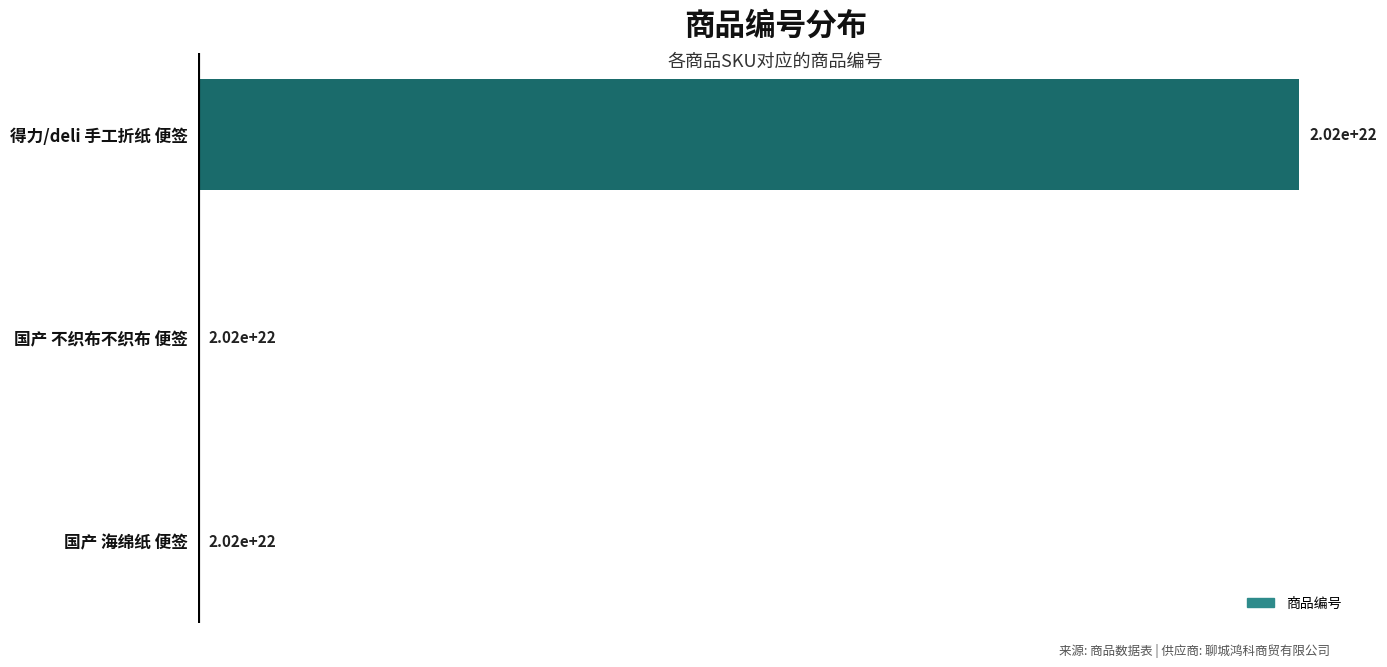

What is the sum of all values?

1110192